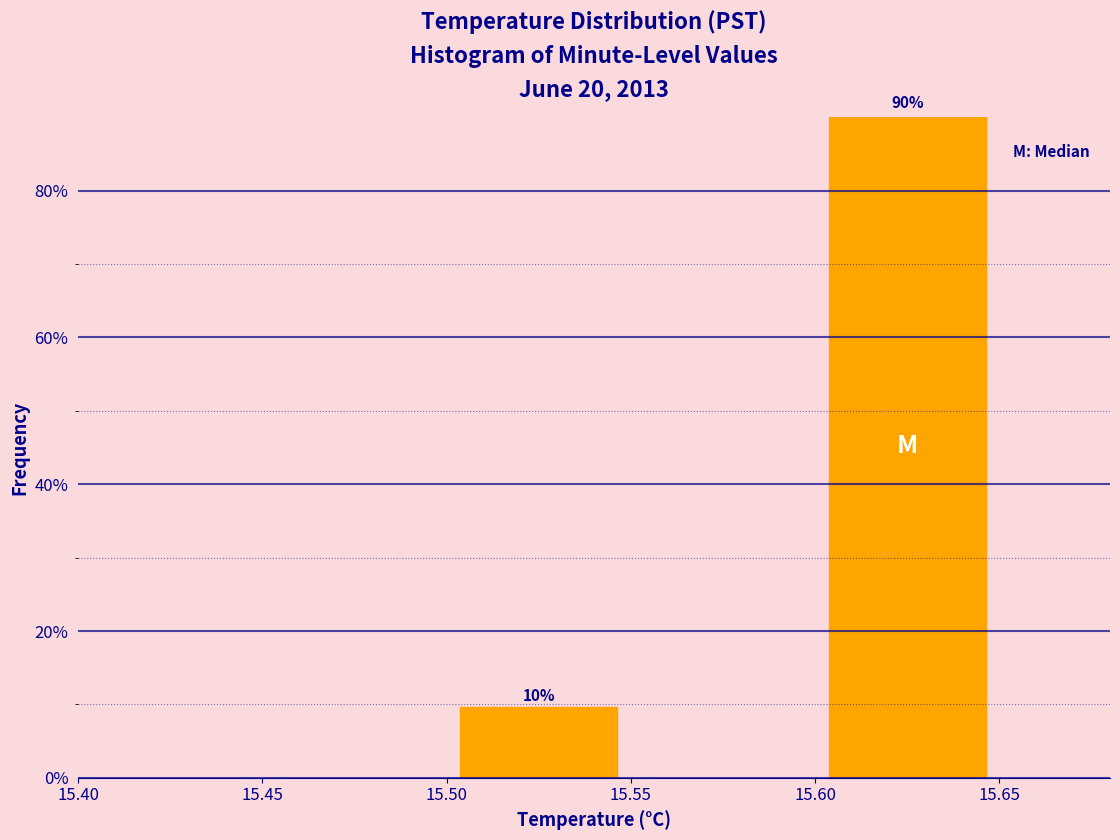

Which range on the x-axis has the tallest bar?

15.60 to 15.65